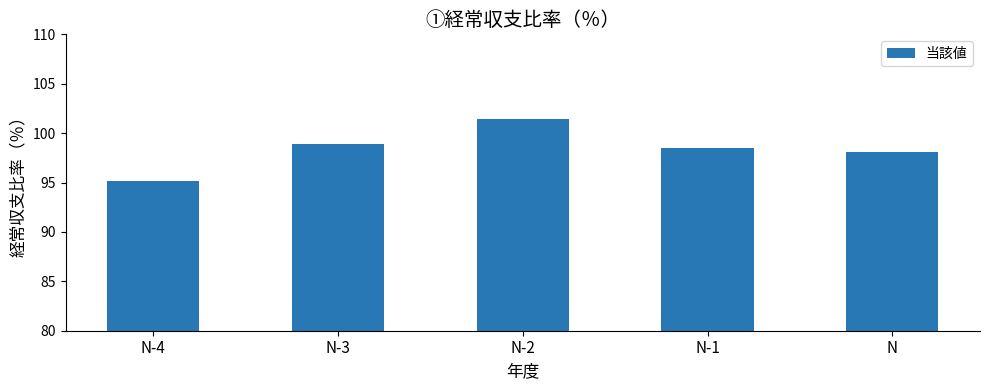

Reading left to right, extract all data points from this chart.

95.2	98.9	101.4	98.5	98.1